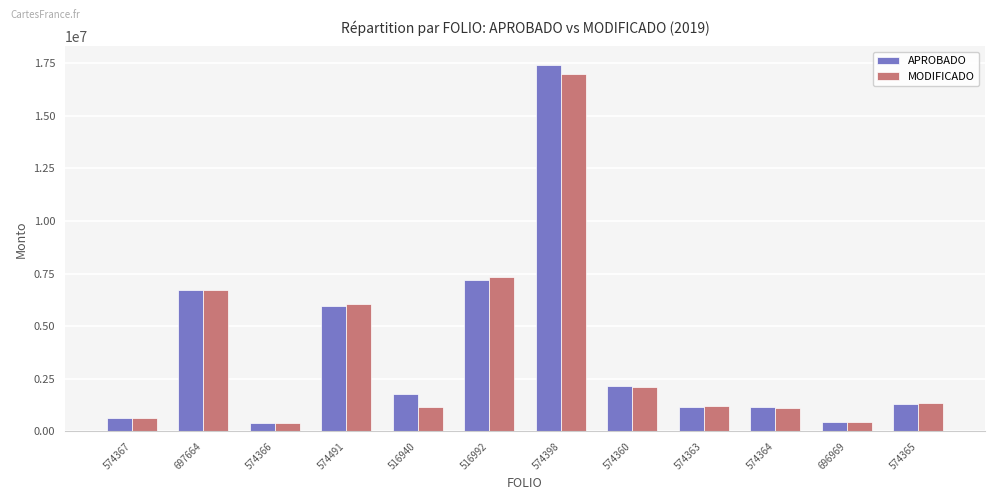

What is the label of the 7th bar from the left?

574398